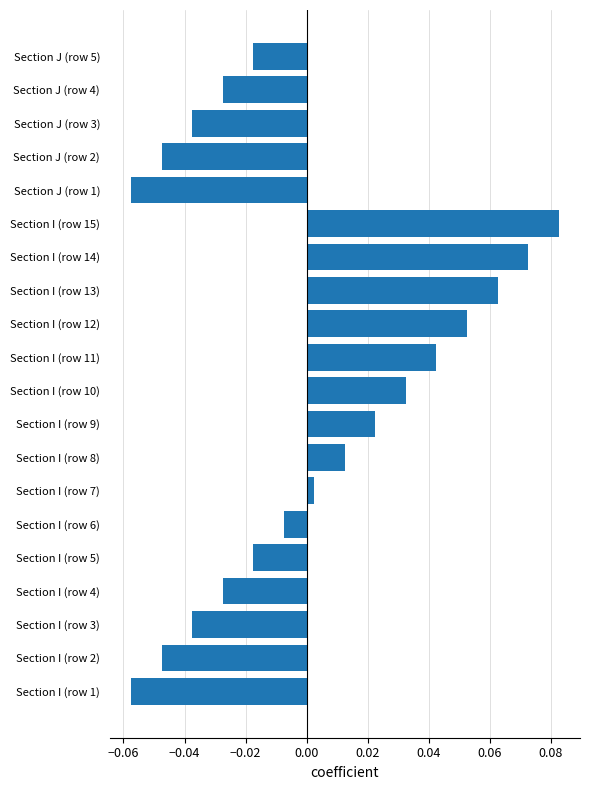

Which has a higher value, Section I (row 2) or Section I (row 9)?

Section I (row 9)